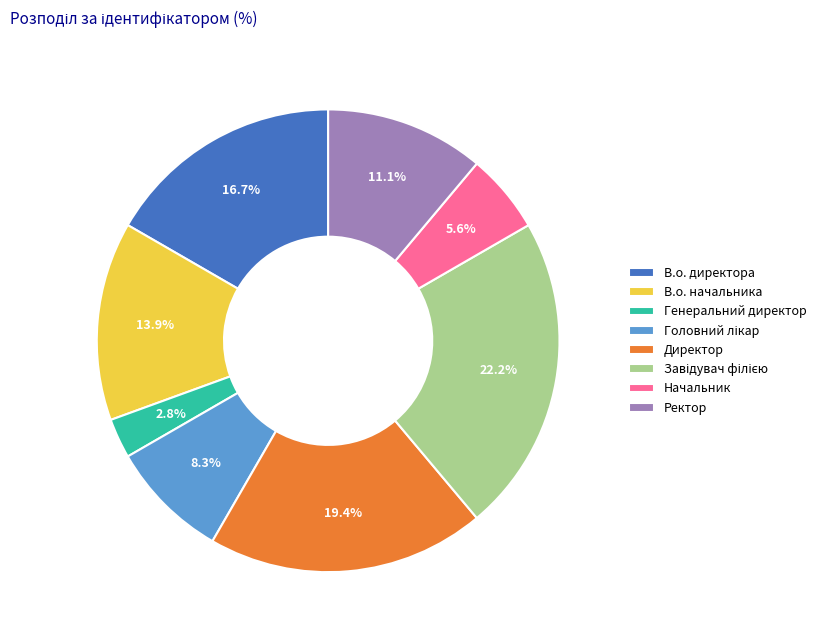

How much of the chart is everything except В.о. начальника?

86.1%